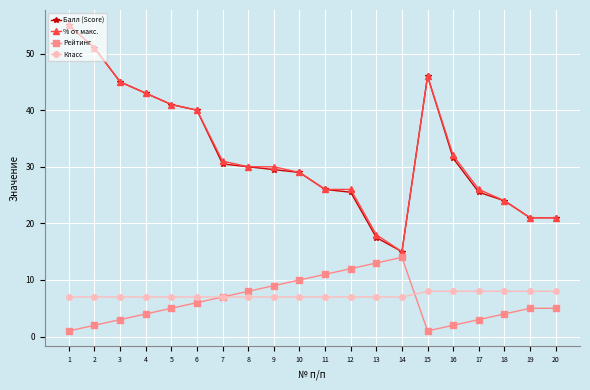

What are all the series names shown in the legend?

Балл (Score), % от макс., Рейтинг, Класс